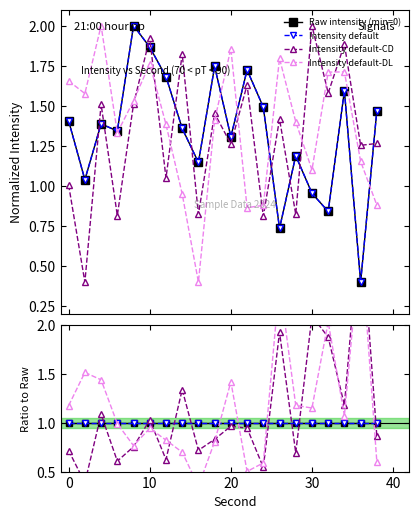

Which series has the widest spread of values?

Intensity default-CD